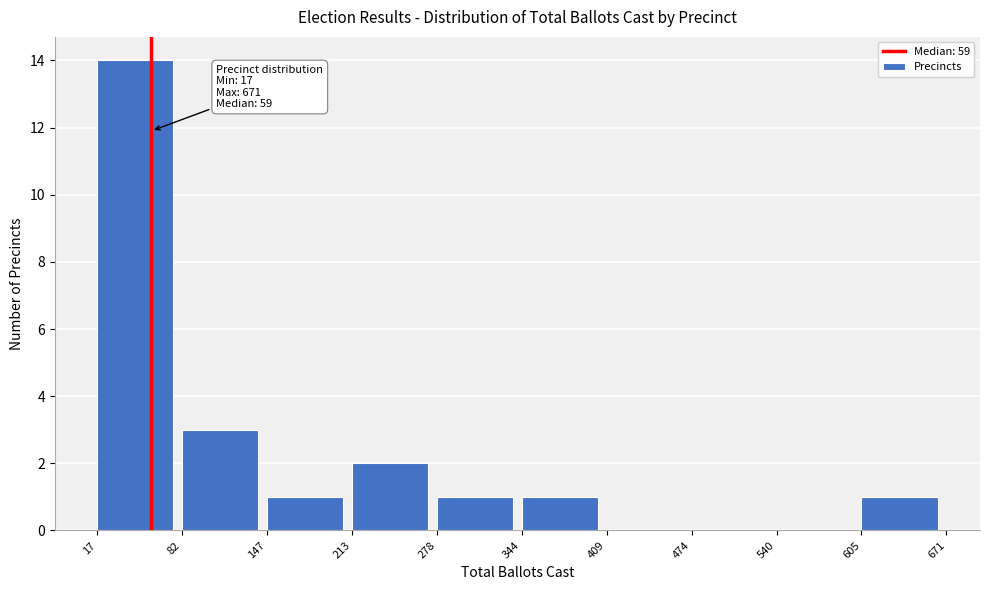

Over which range of the x-axis is the bar tallest?

17 to 82